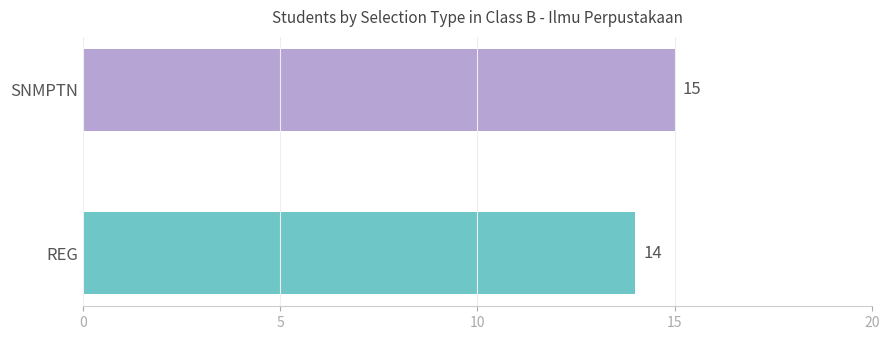

What is the maximum value shown in the chart?

15